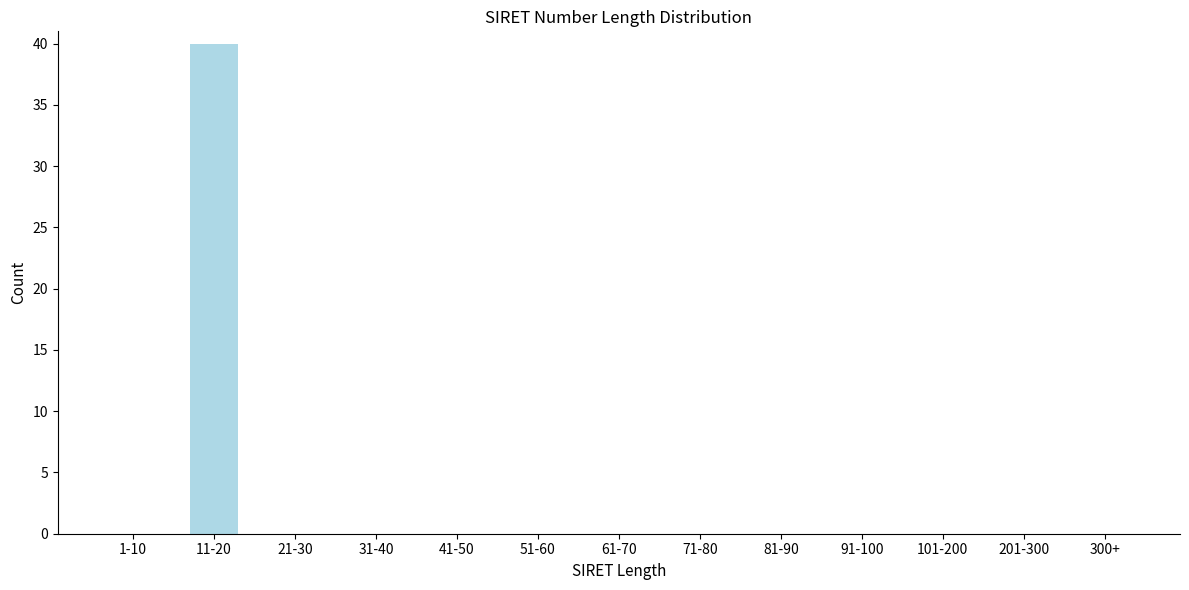

Reading left to right, transcribe all the data shown in this chart.

1-10=0	11-20=40	21-30=0	31-40=0	41-50=0	51-60=0	61-70=0	71-80=0	81-90=0	91-100=0	101-200=0	201-300=0	300+=0